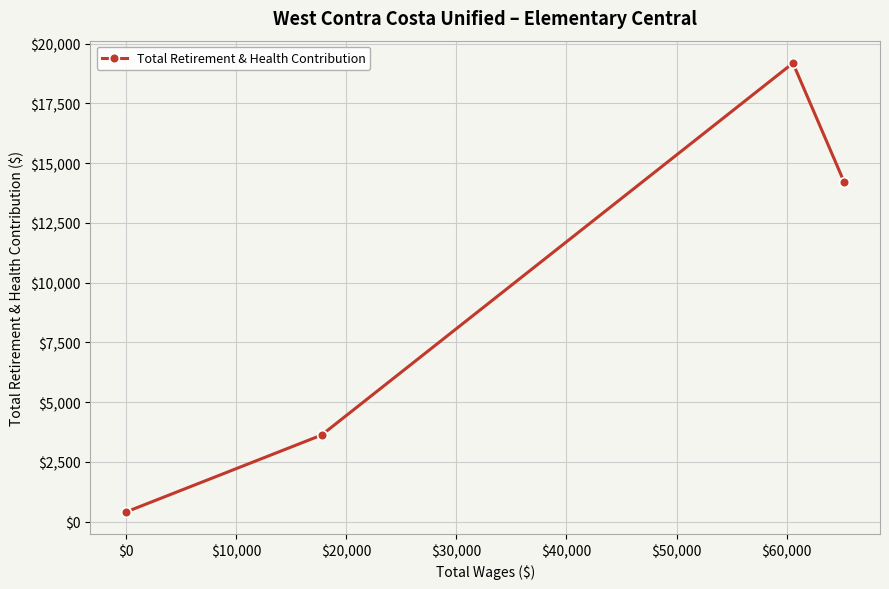

What is the maximum value shown in the chart?

19185